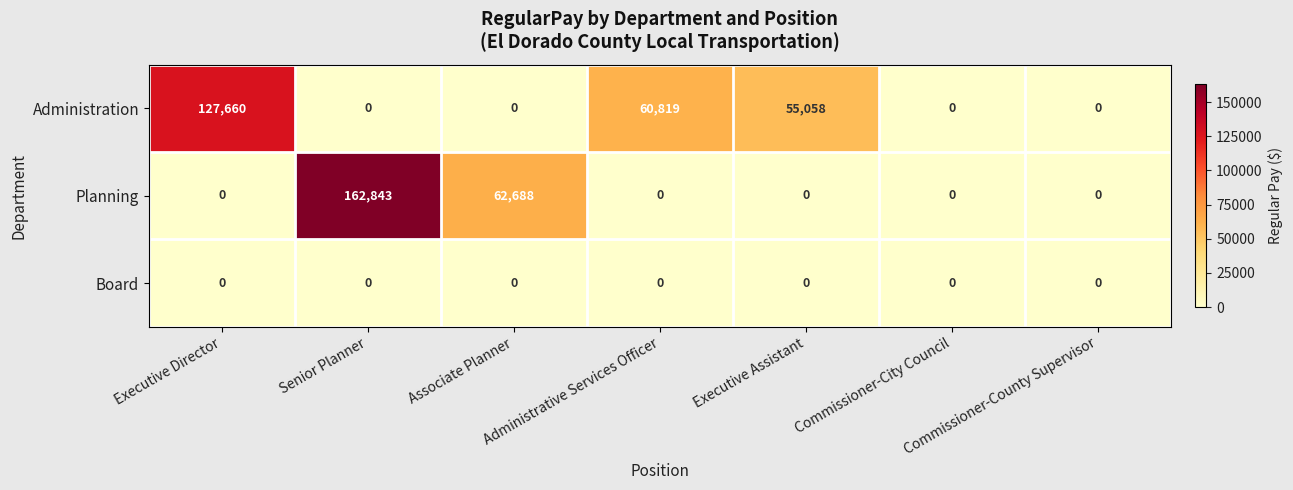

Which series has the largest total across all categories?

Administration